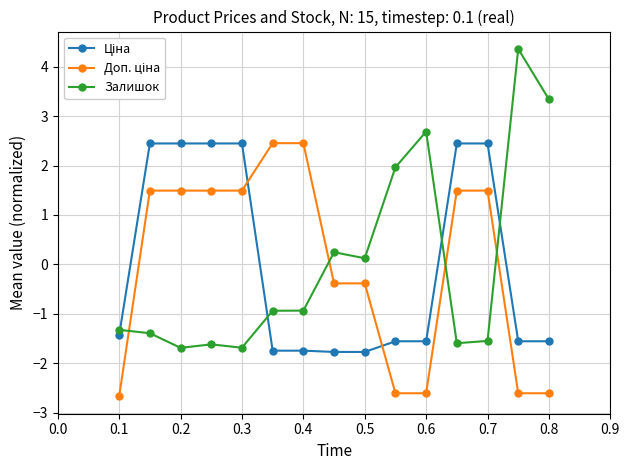

What is the value of the Залишок point at the 15th from the left?

3.3